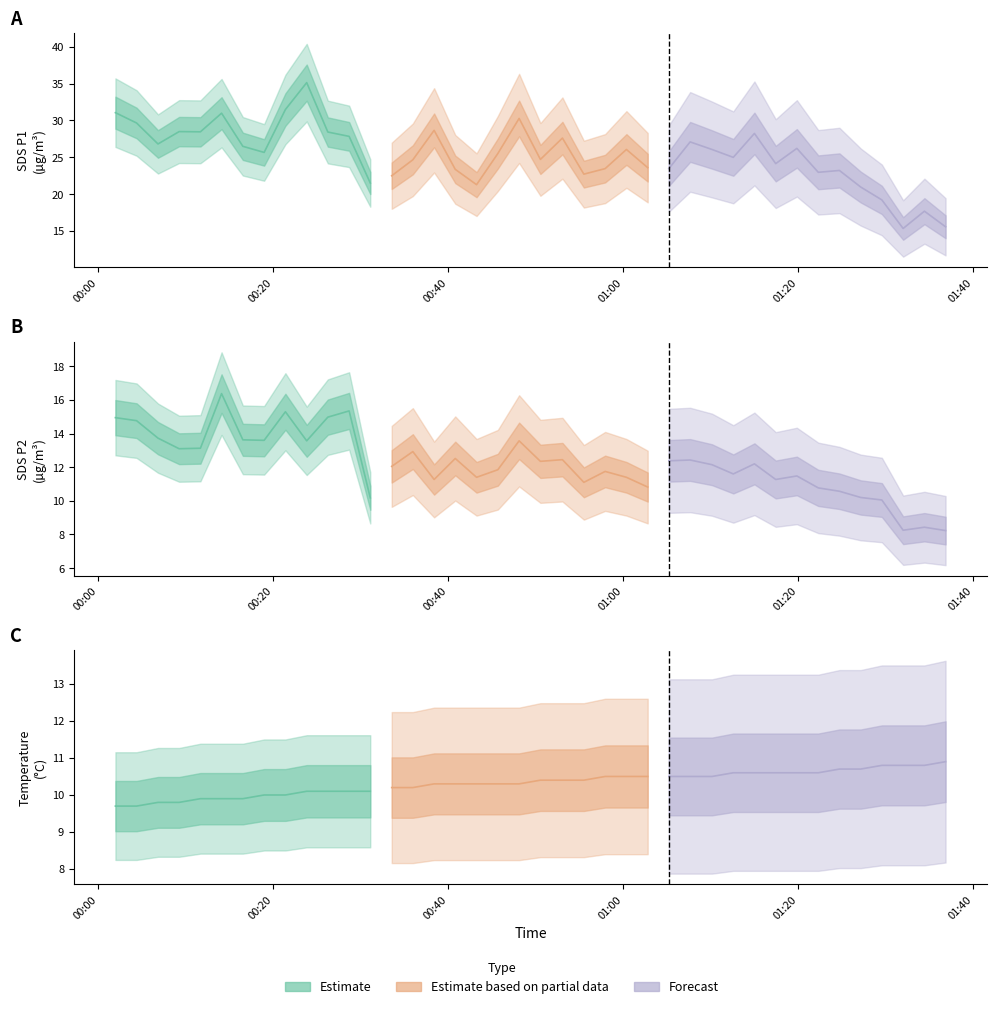

Which label corresponds to the smallest value in the chart?

2024/01/24 01:36:51